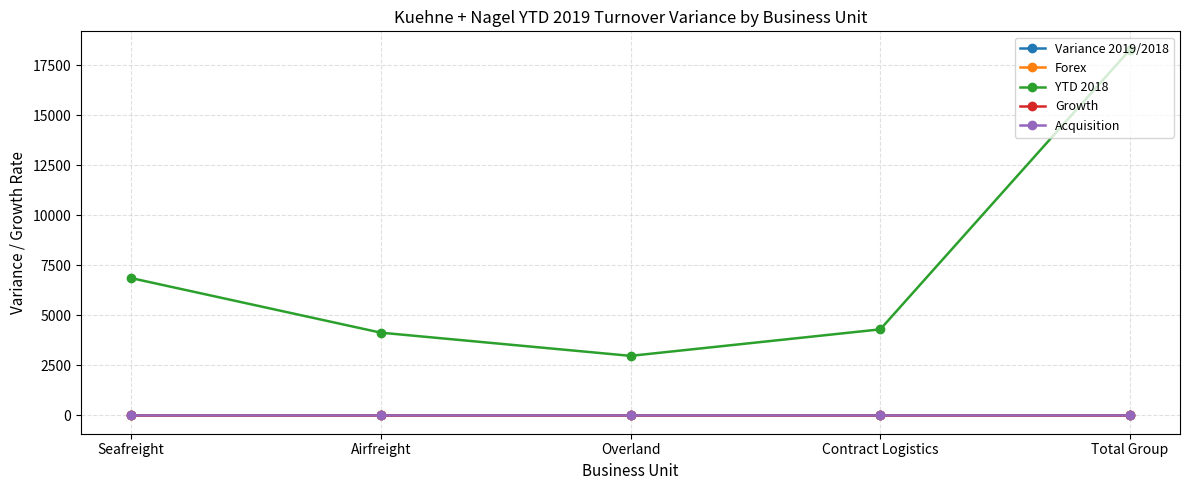

What is the minimum value for YTD 2018?

2978.0